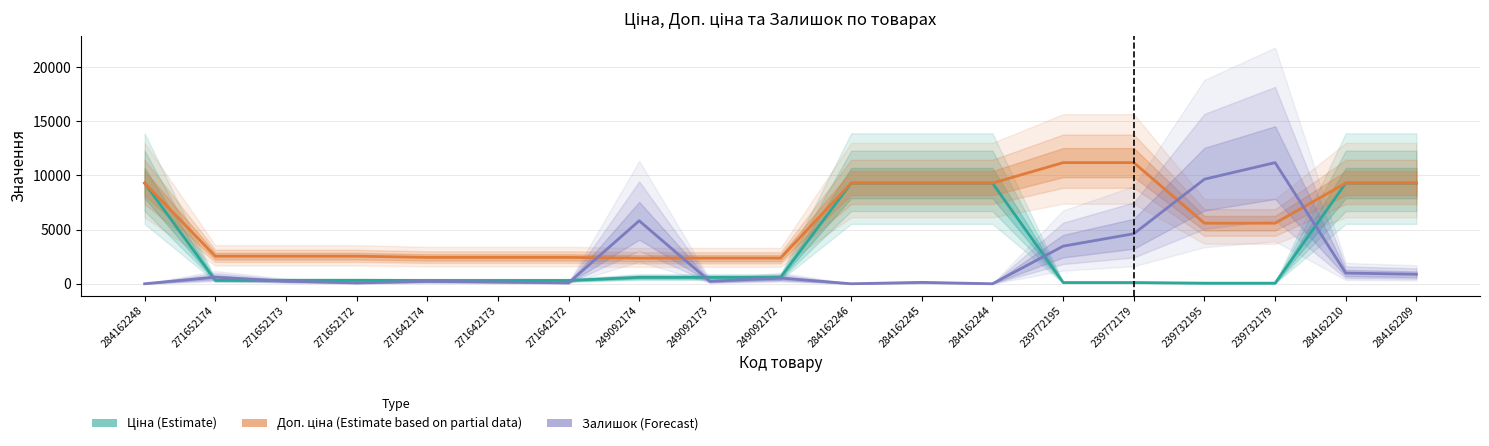

What is the difference between the maximum and minimum values in the Залишок (Forecast) series?

11182.0